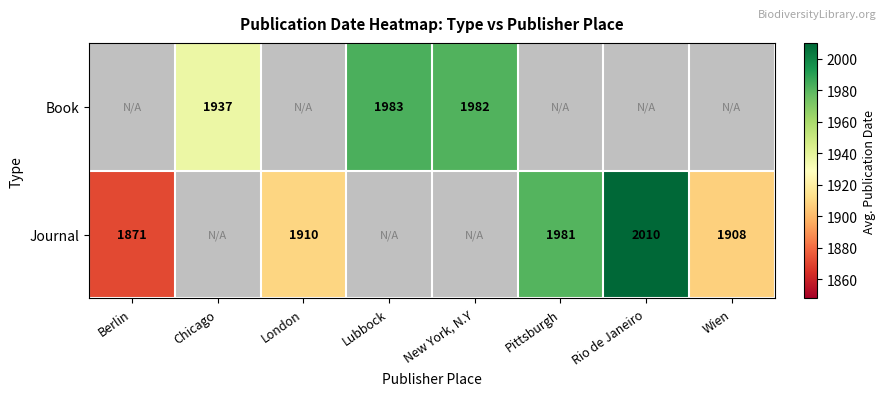

True or false: Journal has a value of 560.1 at Pittsburgh.

False